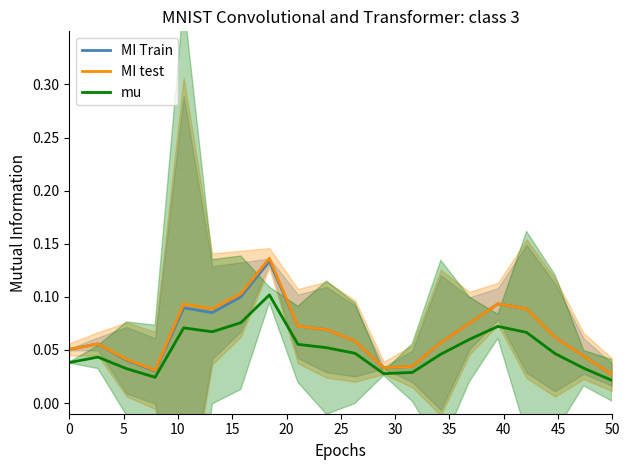

What is the difference between the maximum and minimum values in the mu series?

0.1